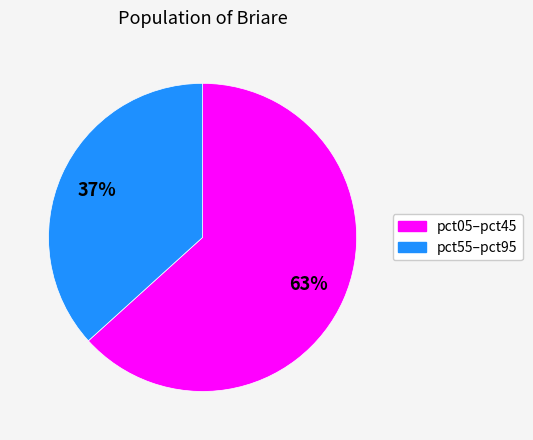

Is there any slice that represents more than half of the pie?

Yes